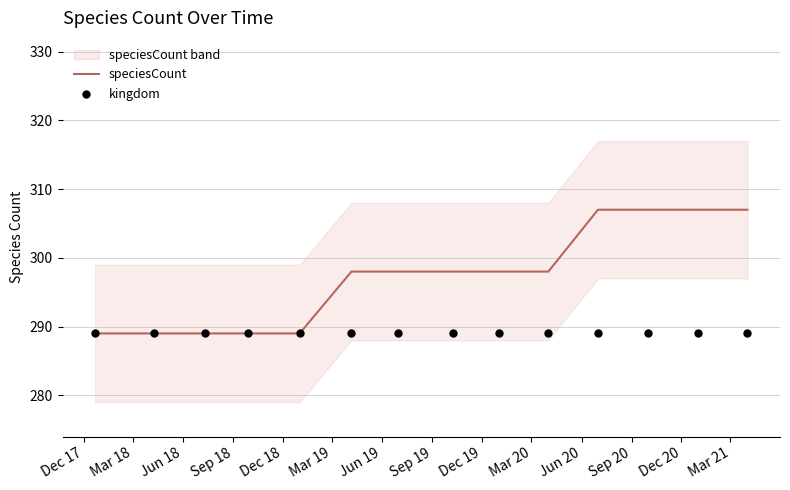

Which series reaches the minimum Y coordinate?

speciesCount